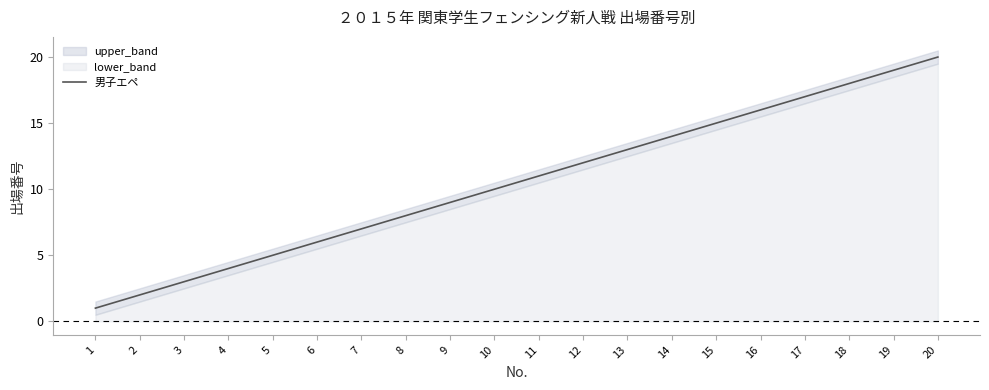

What is the change in value from 5 to 6?

+1